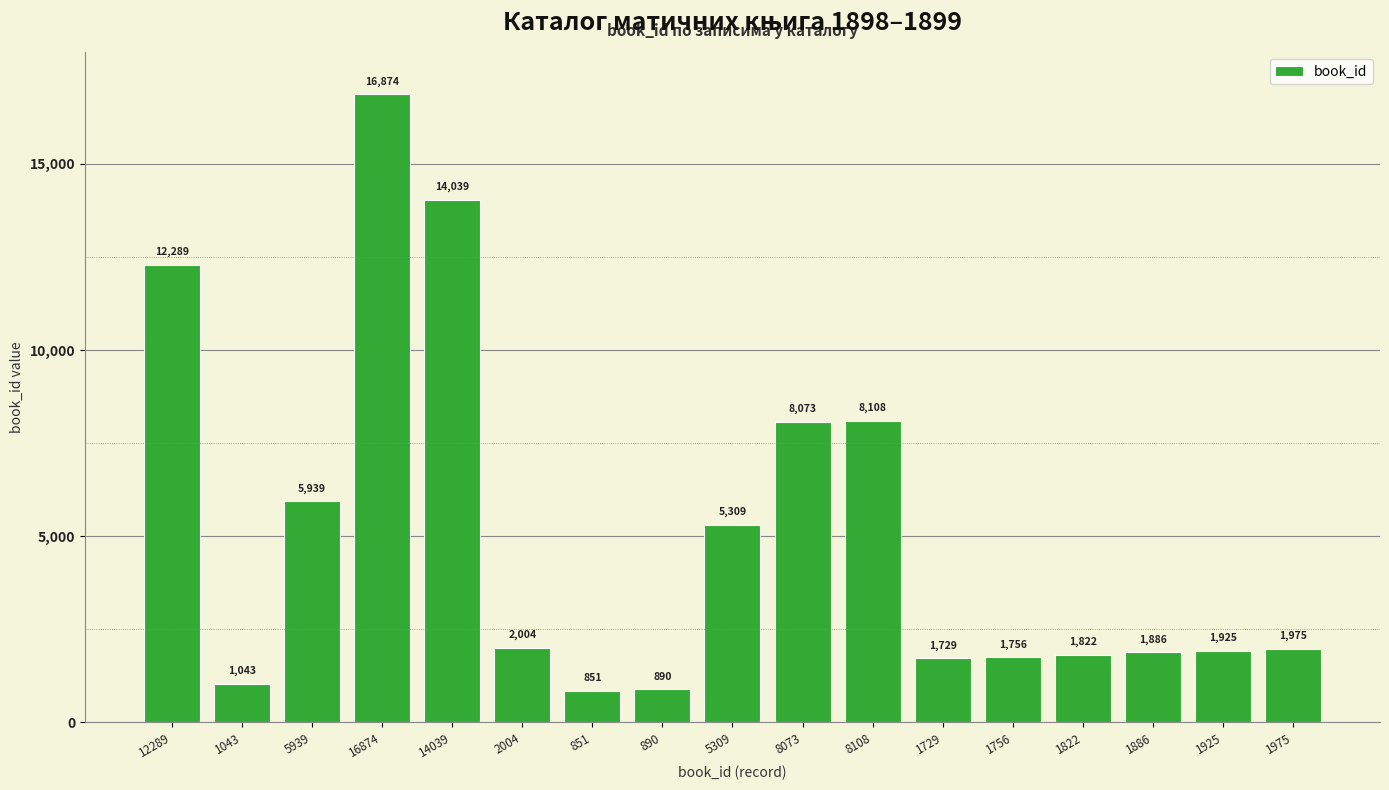

What is the sum of the values at 14039 and 851?

14890